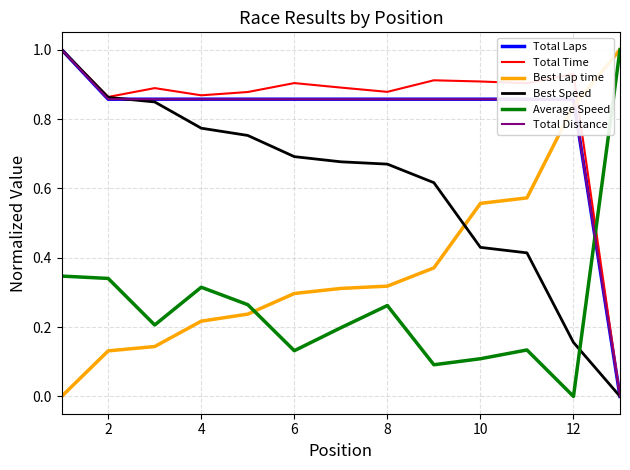

Which category has the lowest value across all series?

12